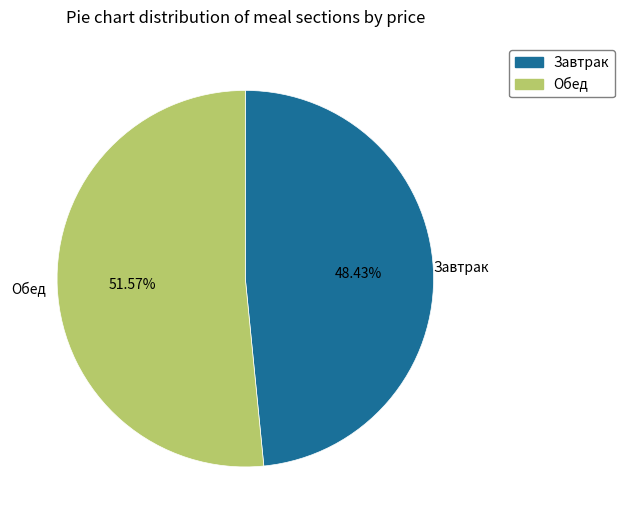

Do Завтрак and Обед together represent more than half of the pie?

Yes